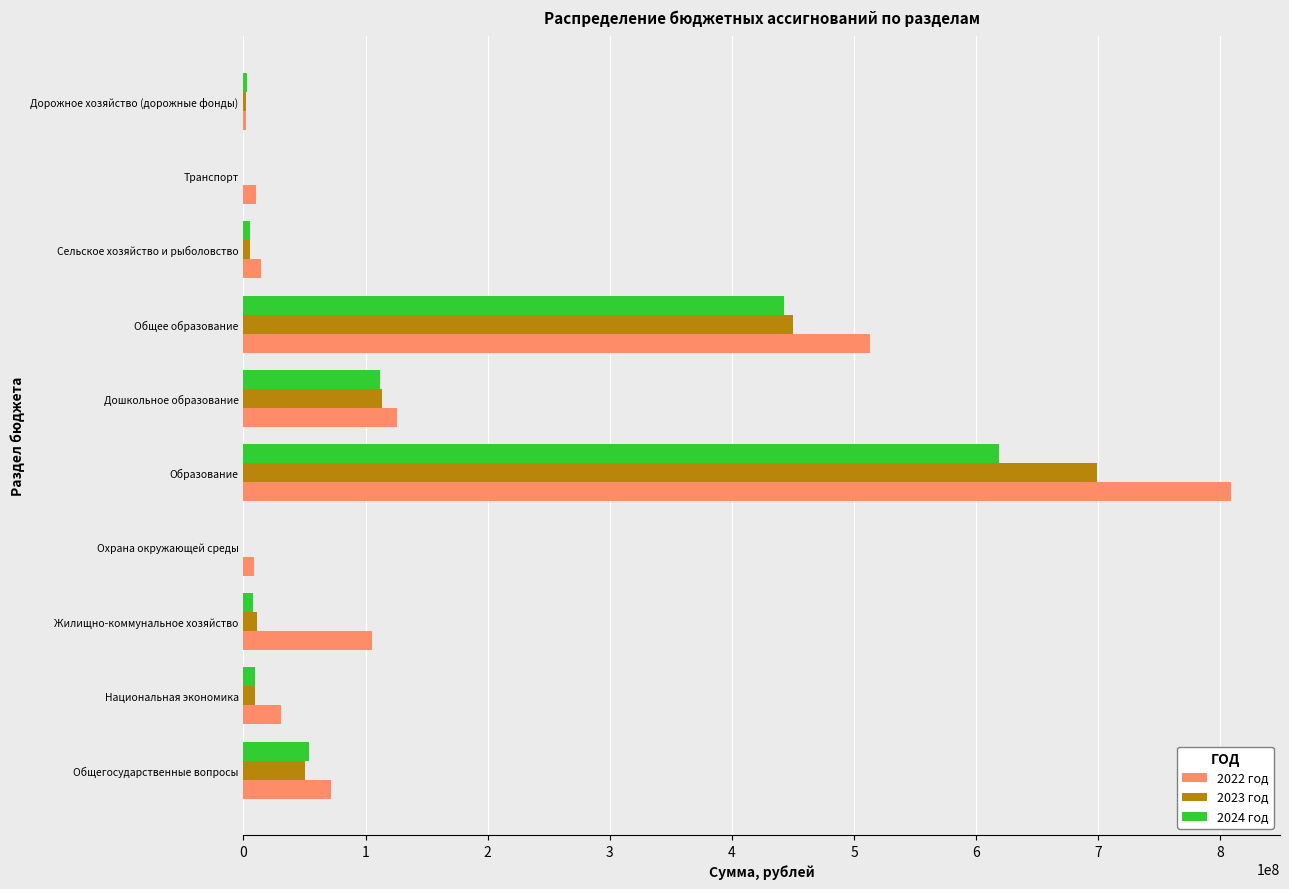

What is the sum of all 2023 год values?

1341671979.6